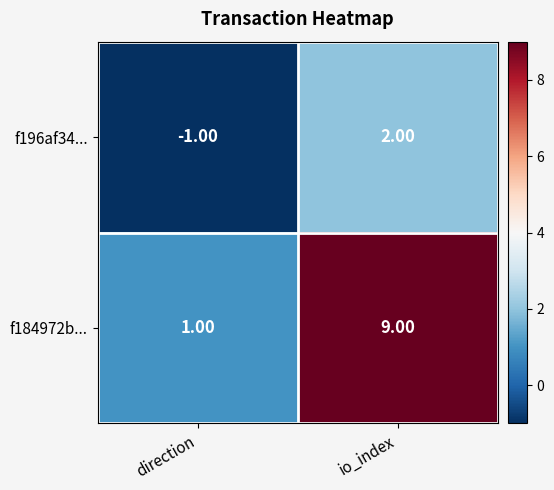

What is the difference between the maximum and minimum values in the f184972b... series?

8